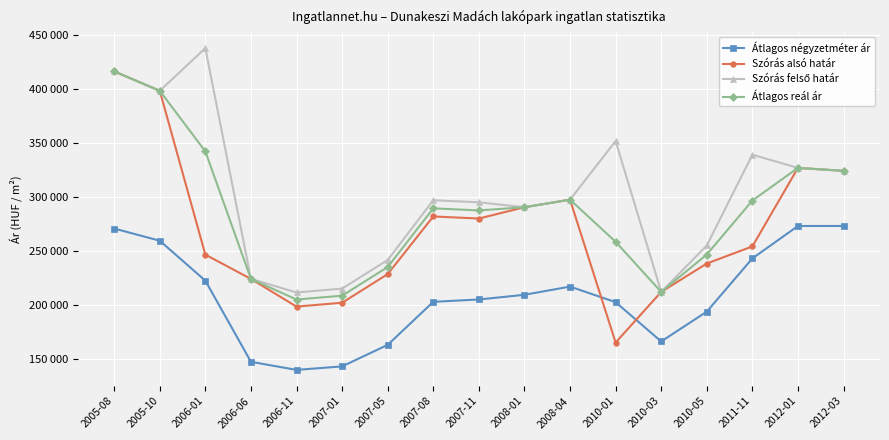

Which series has the largest total across all categories?

Szórás felső határ